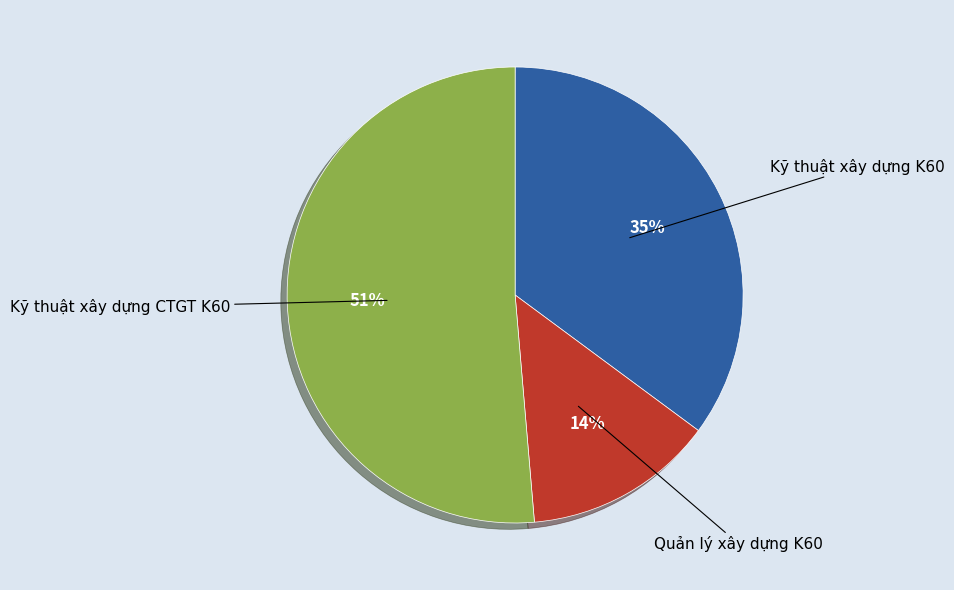

Rank the categories by value from lowest to highest.

Quản lý xây dựng K60, Kỹ thuật xây dựng K60, Kỹ thuật xây dựng CTGT K60